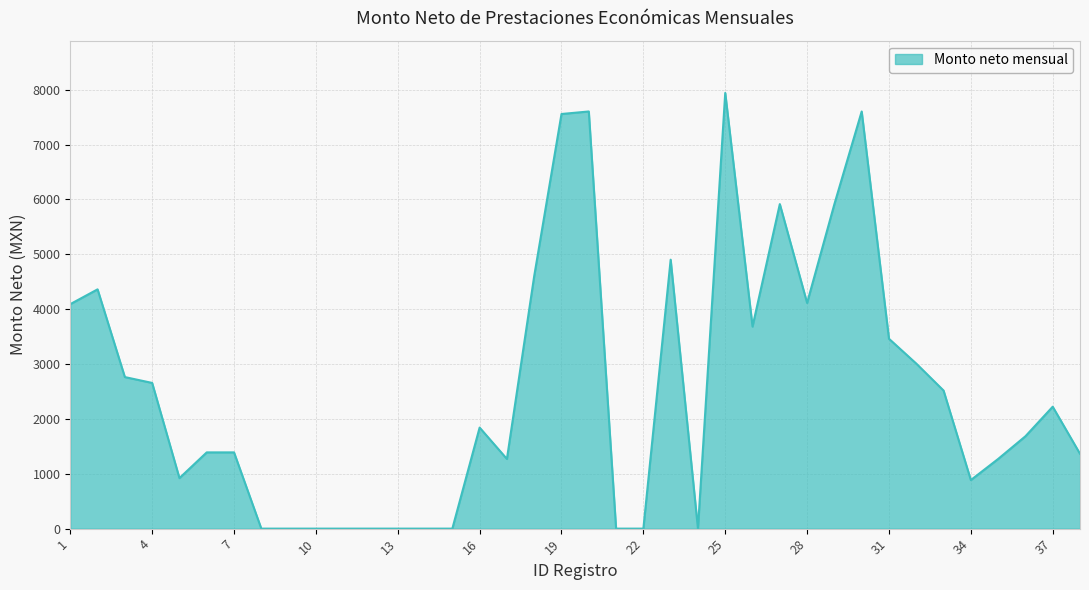

What is the maximum value shown in the chart?

7940.2